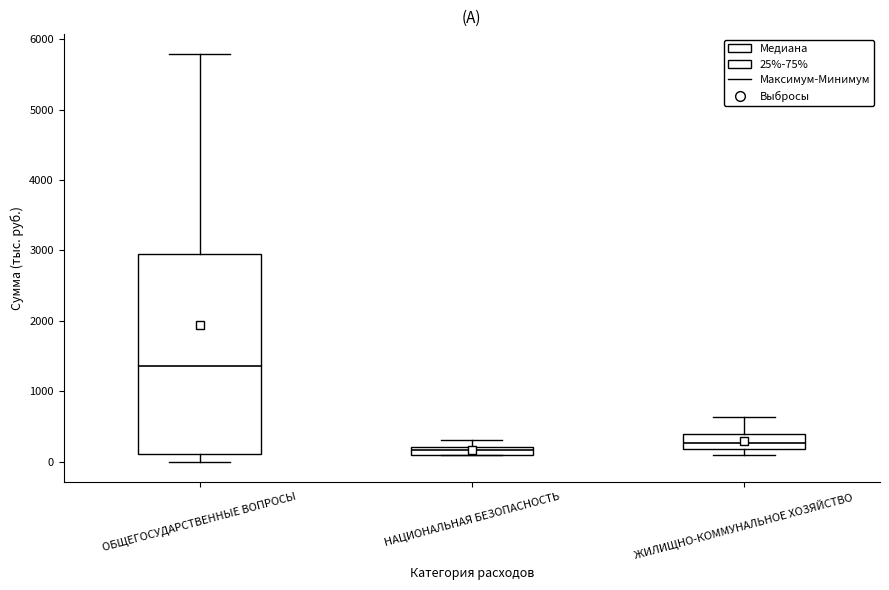

Where is the upper edge of the box for ЖИЛИЩНО-КОММУНАЛЬНОЕ ХОЗЯЙСТВО on the y-axis? The values are not printed on the chart, so give them approximately, as read against the axis.

400